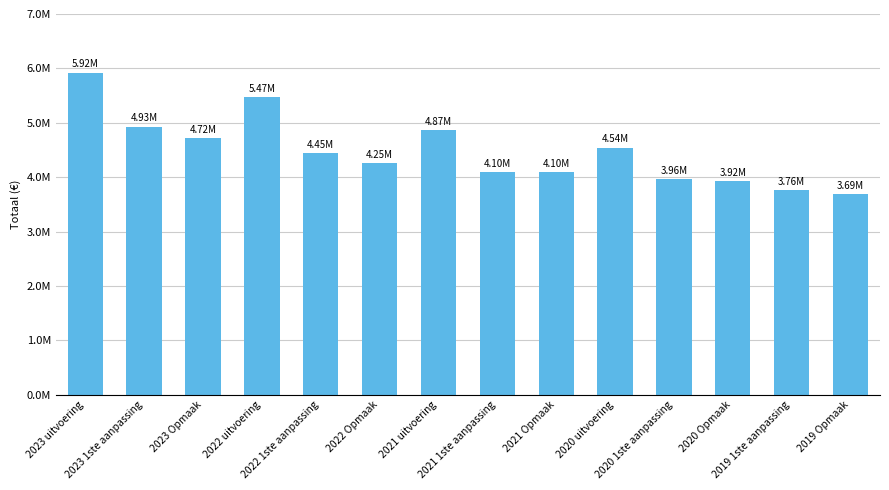

Are the bars horizontal?

No